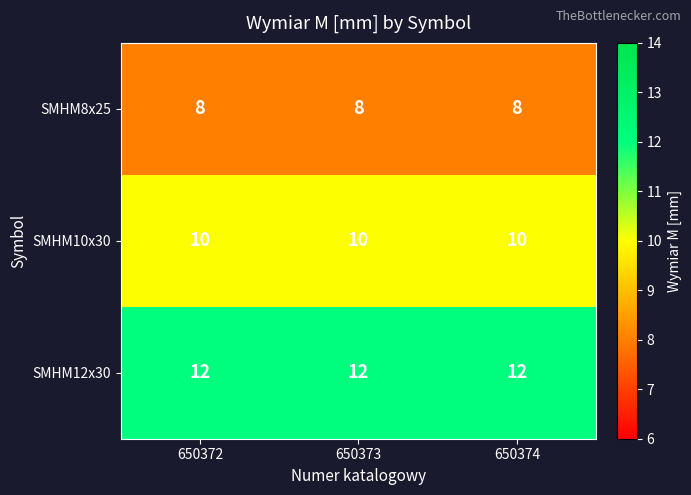

What is the maximum value shown in the chart?

12